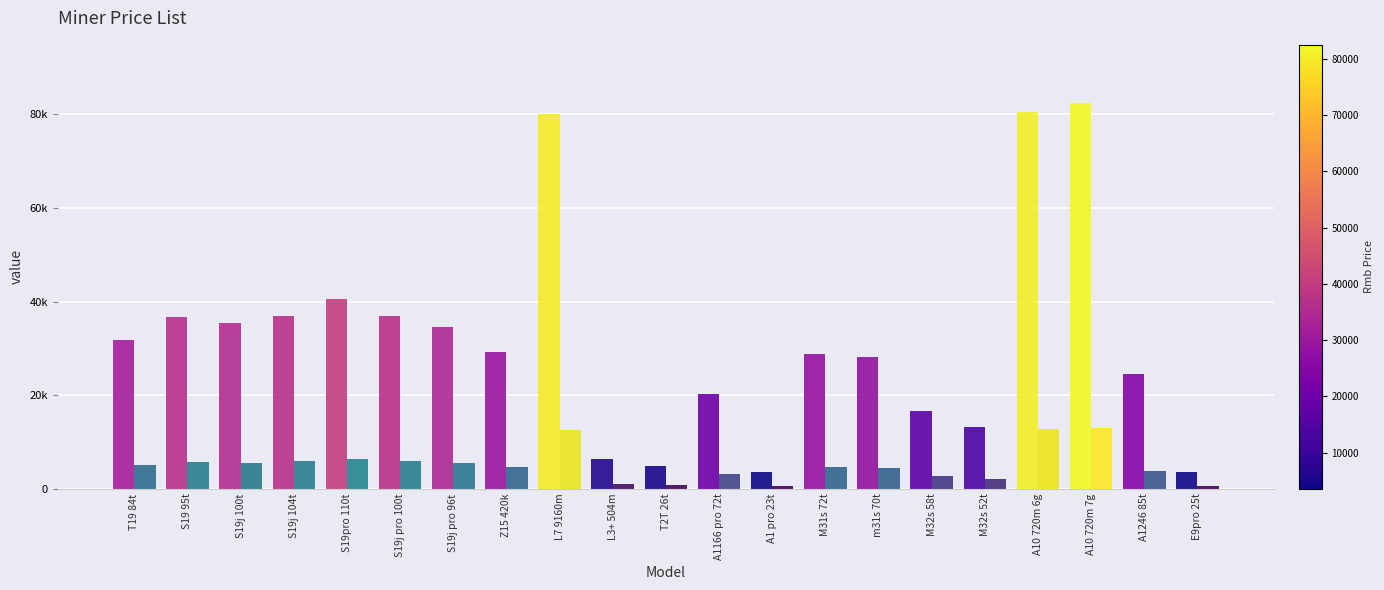

What is the difference between the highest and lowest values at L7 9160m?

67401.6